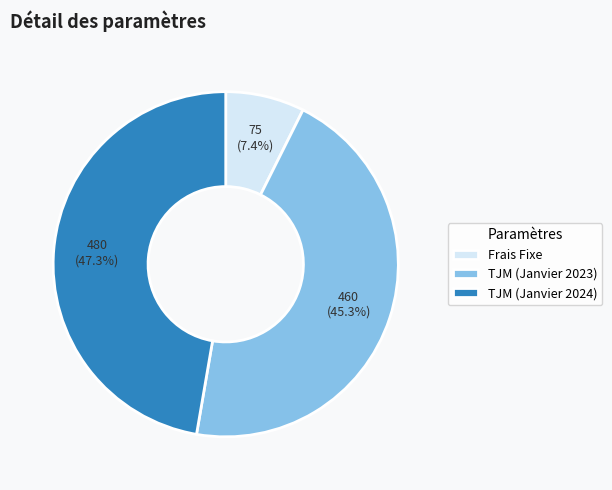

Is TJM (Janvier 2024) the majority of the pie?

No